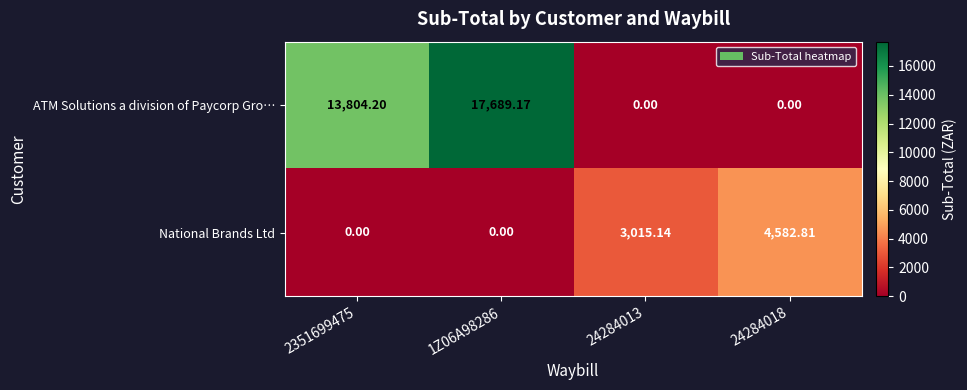

How many positive values does the National Brands Ltd series have?

2